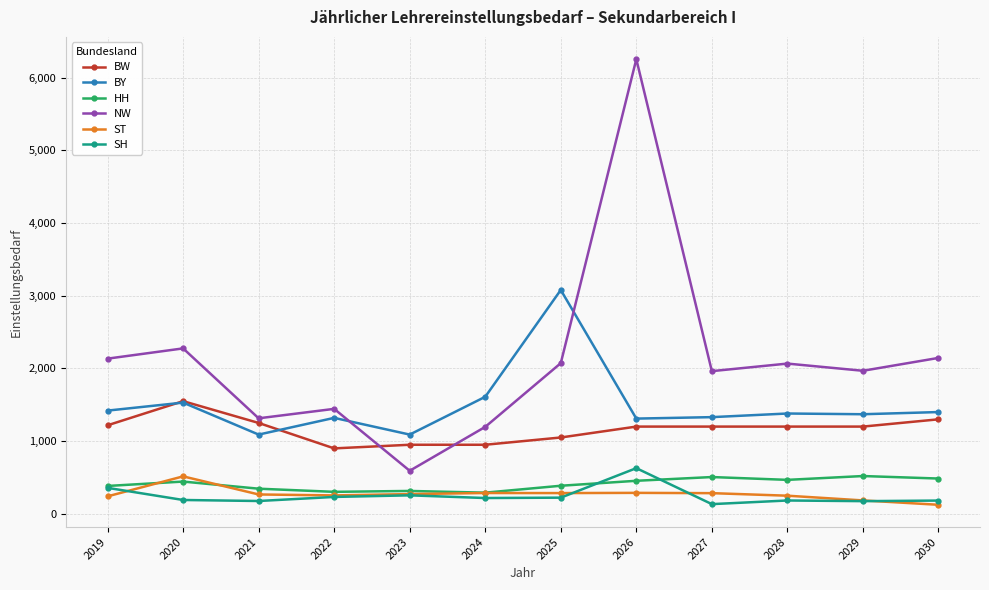

Is it true that BY equals 2477.3 at 2024?

False